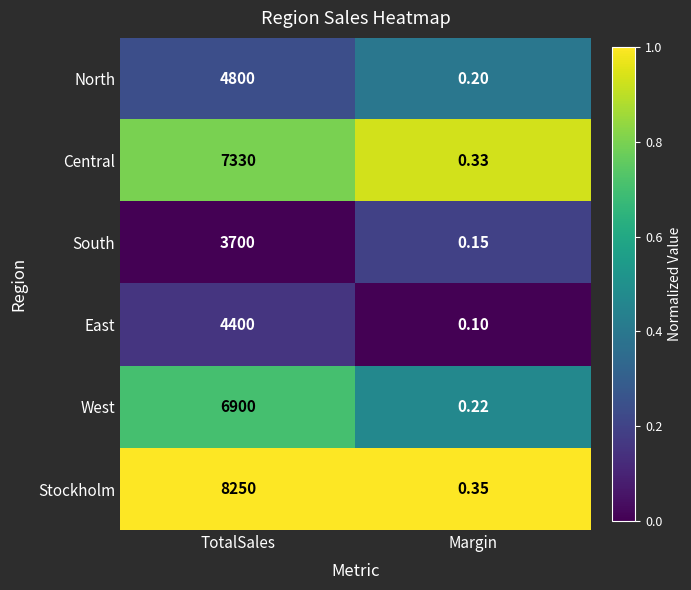

Rank the series by their maximum value, from lowest to highest.

South, East, North, West, Central, Stockholm